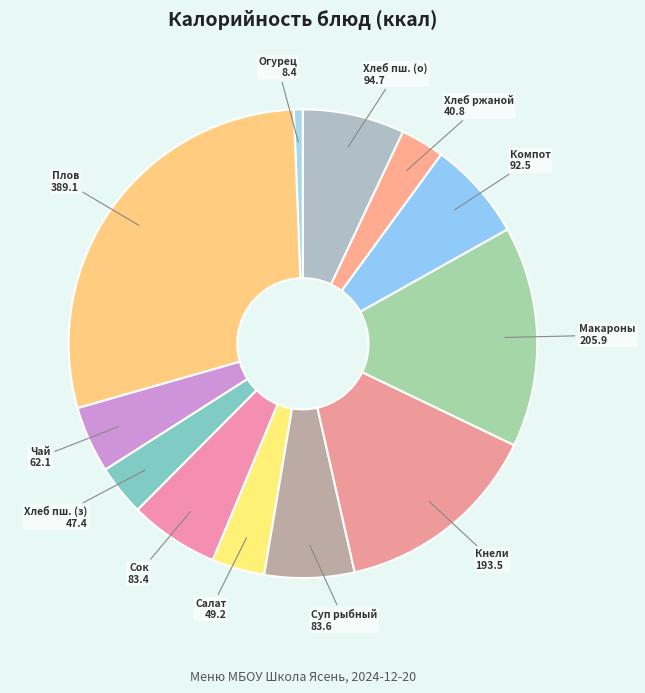

Is there a majority slice in this chart?

No